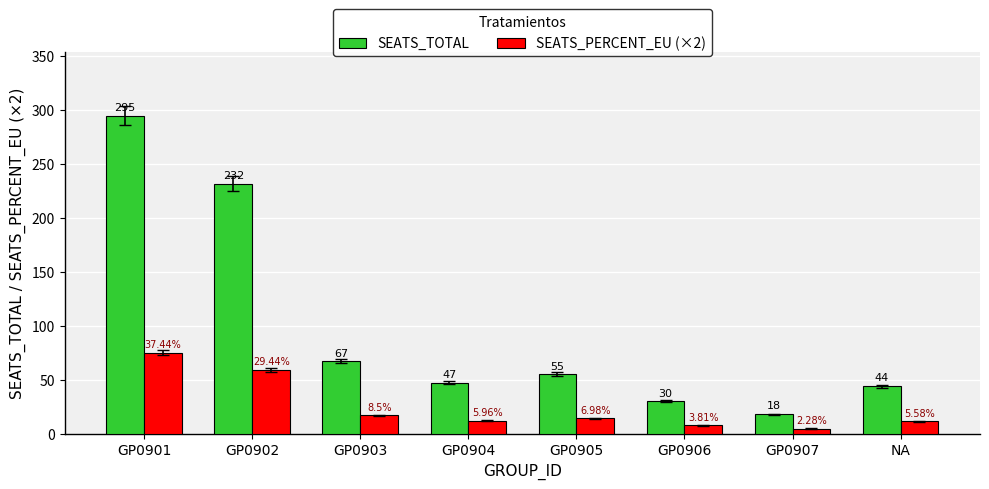

How many bars are there in each group?

2